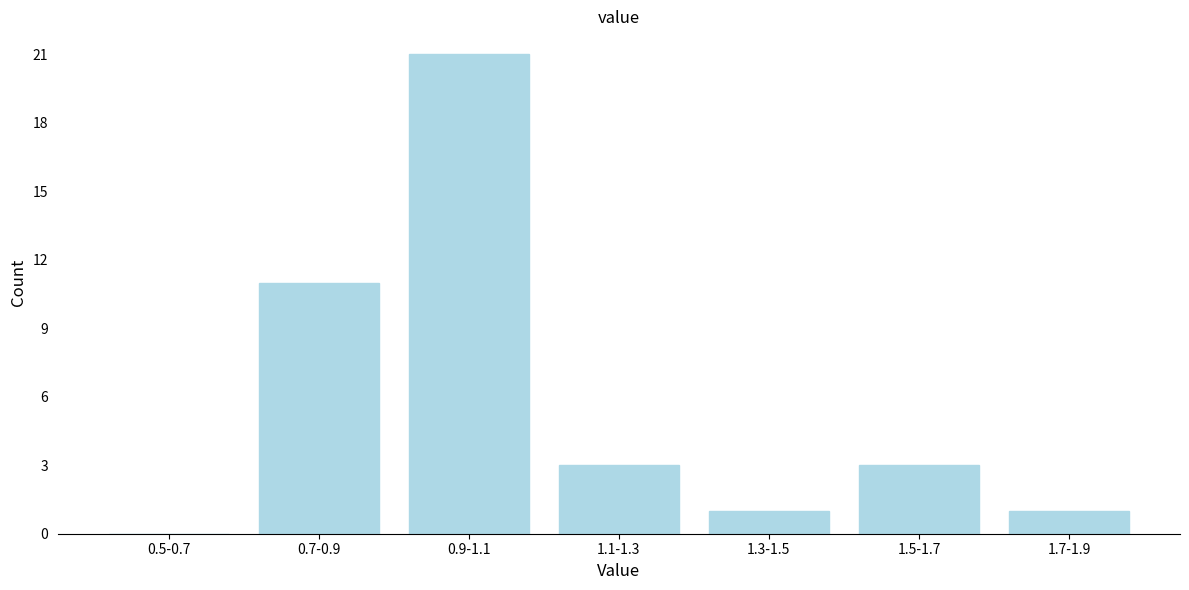

Reading left to right, transcribe all the data shown in this chart.

0.5-0.7=0	0.7-0.9=11	0.9-1.1=21	1.1-1.3=3	1.3-1.5=1	1.5-1.7=3	1.7-1.9=1